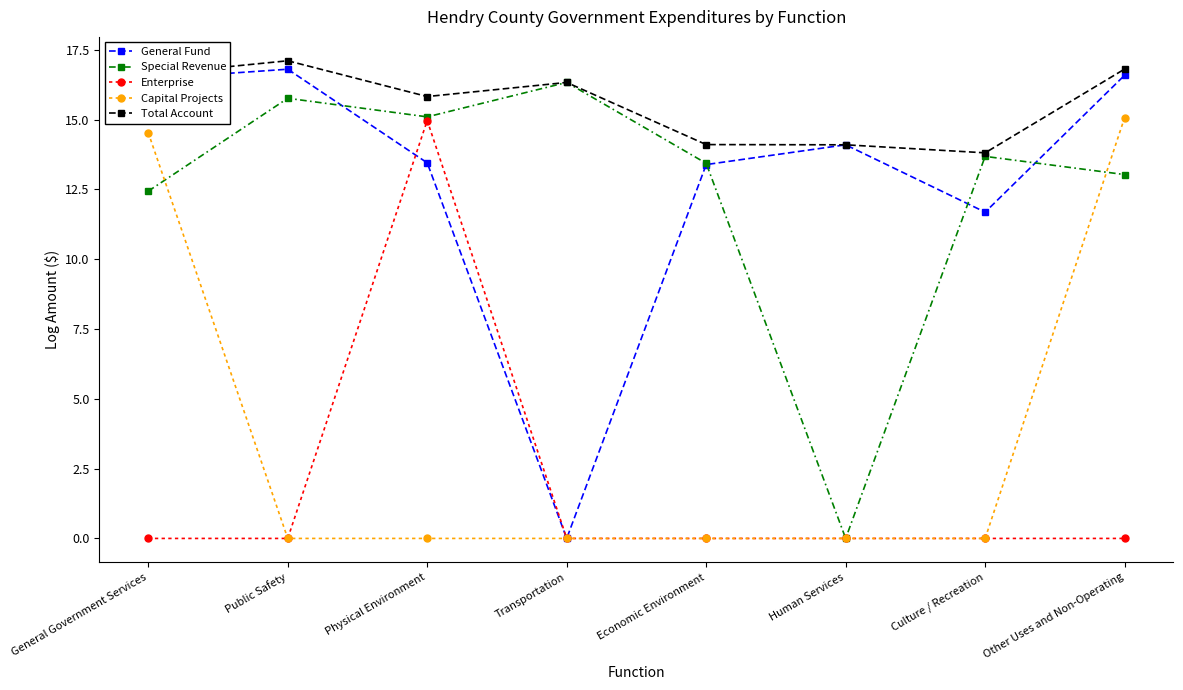

How many lines are shown in the chart?

5